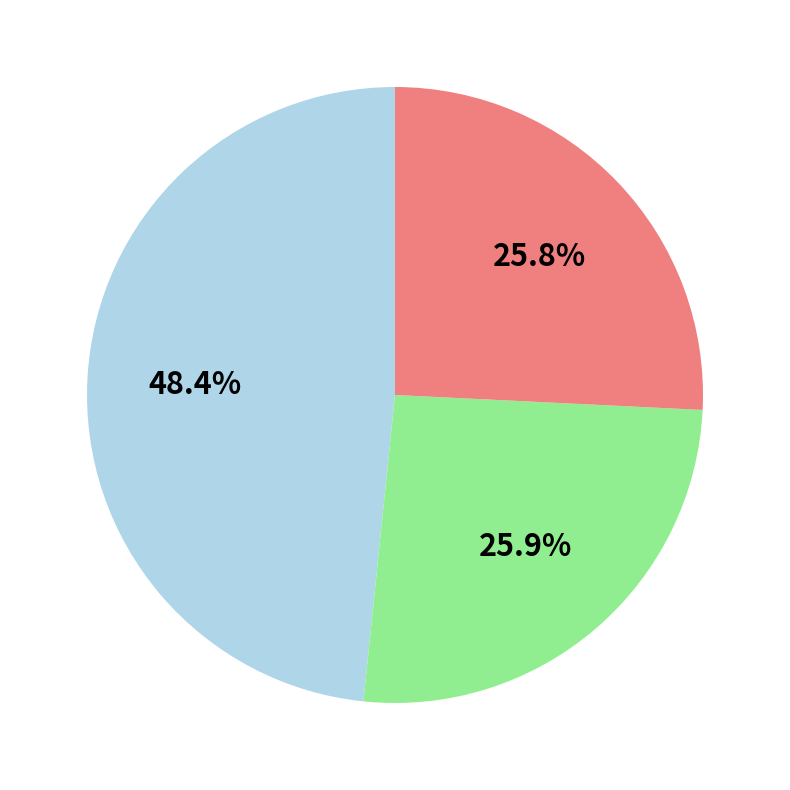

Is there any slice that represents more than half of the pie?

No